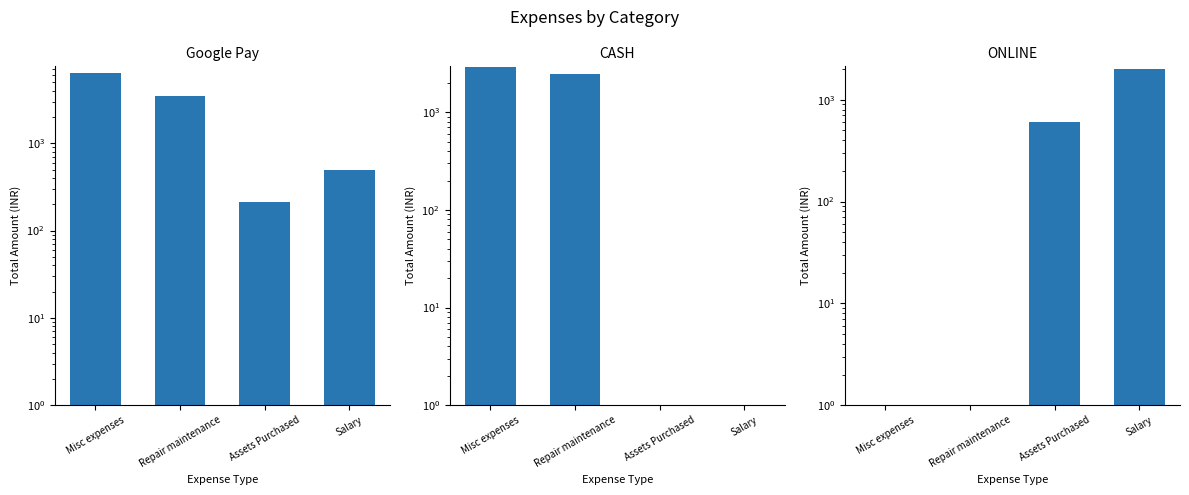

At Salary, list the series in order from smallest to largest.

CASH, Google Pay, ONLINE